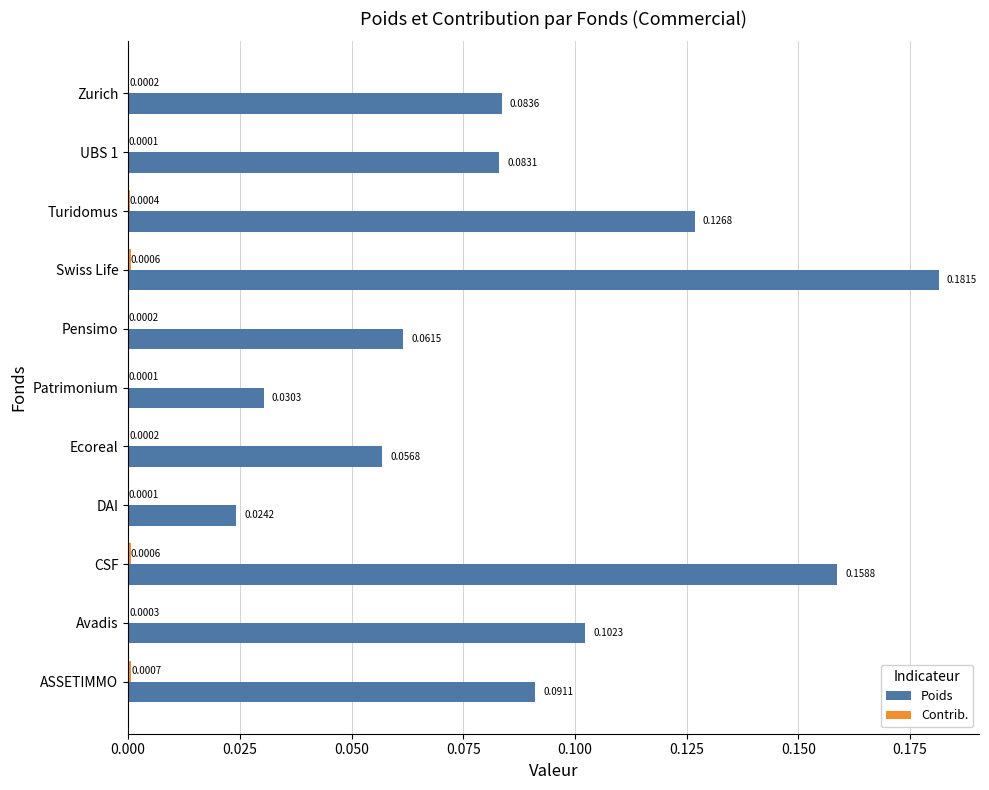

How many categories are shown in the chart?

11